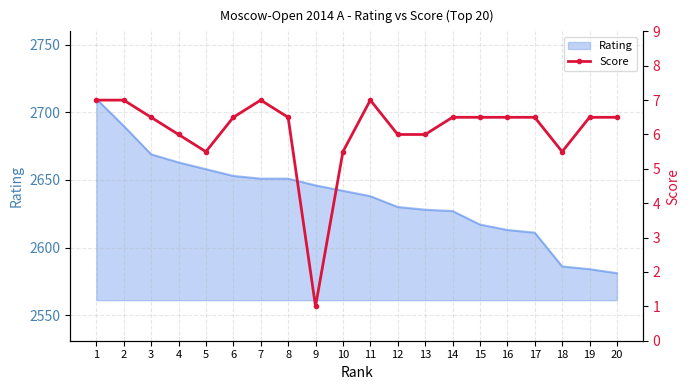

The Rating series shows 2658 at 5. True or false?

True